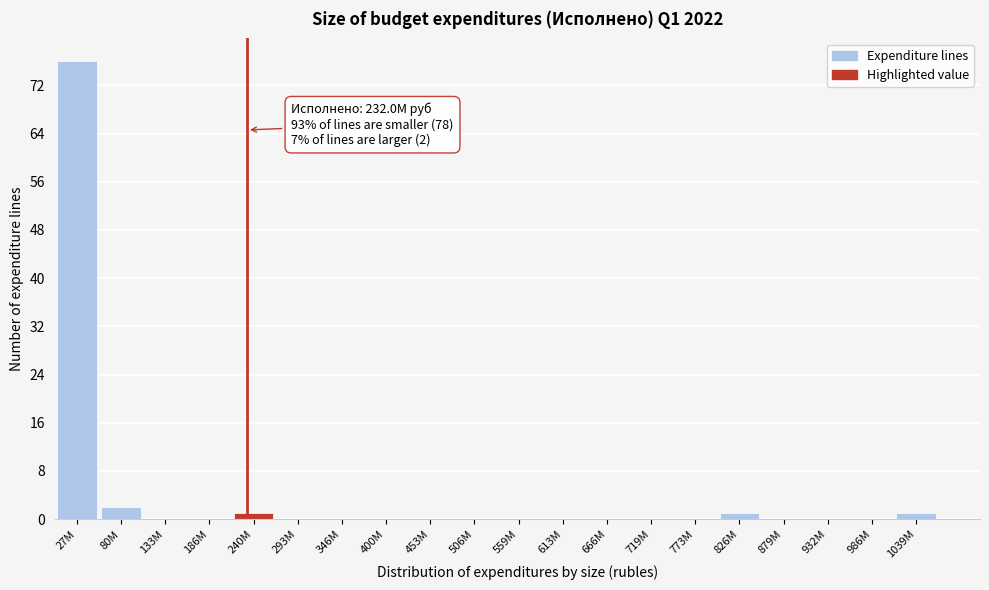

Reading right to left, extract all data points from this chart.

1039M=1	986M=0	932M=0	879M=0	826M=1	773M=0	719M=0	666M=0	613M=0	559M=0	506M=0	453M=0	400M=0	346M=0	293M=0	240M=1	186M=0	133M=0	80M=2	27M=76